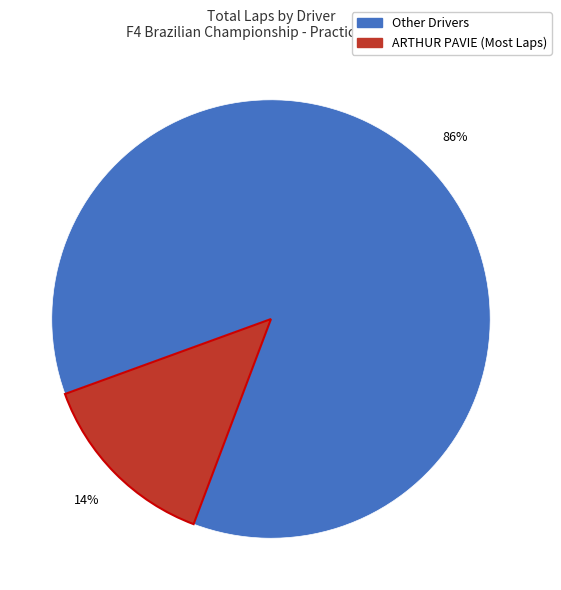

To the nearest percent, what is the average slice percentage?

50%